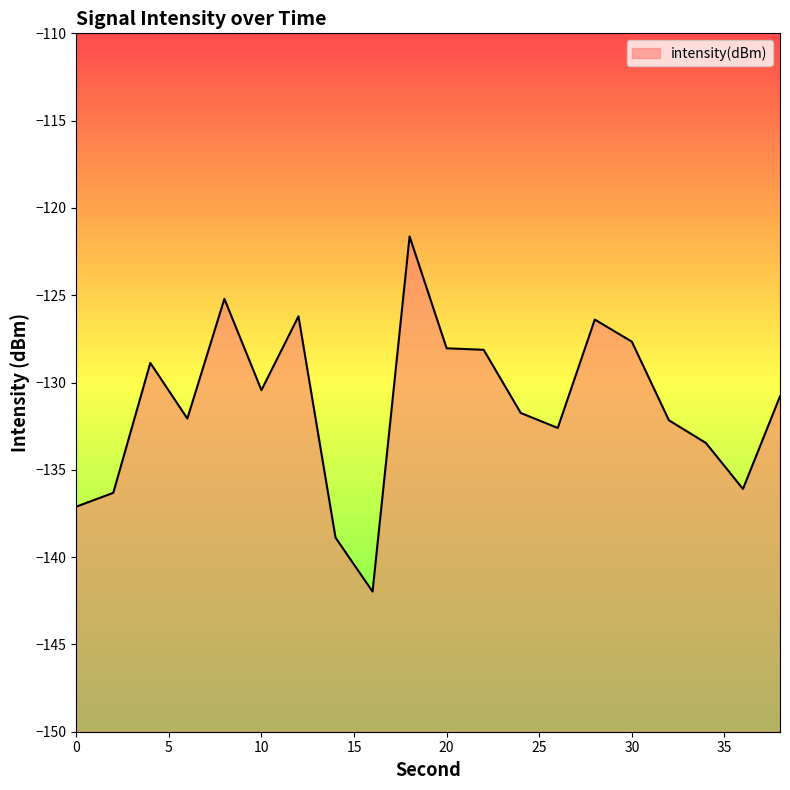

What is the change in value from 18 to 22?

-6.5